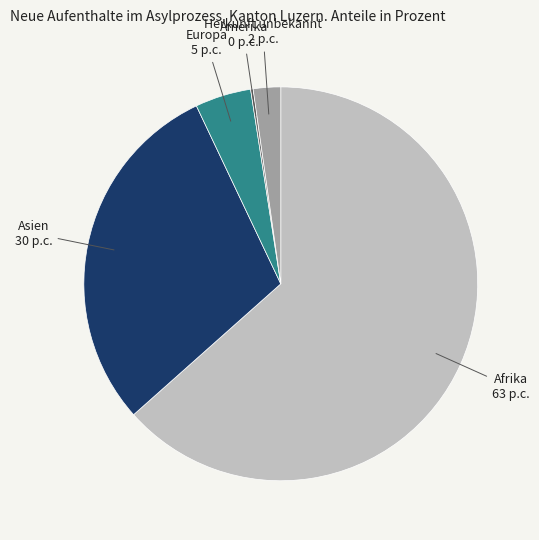

Does any single category account for the majority?

Yes